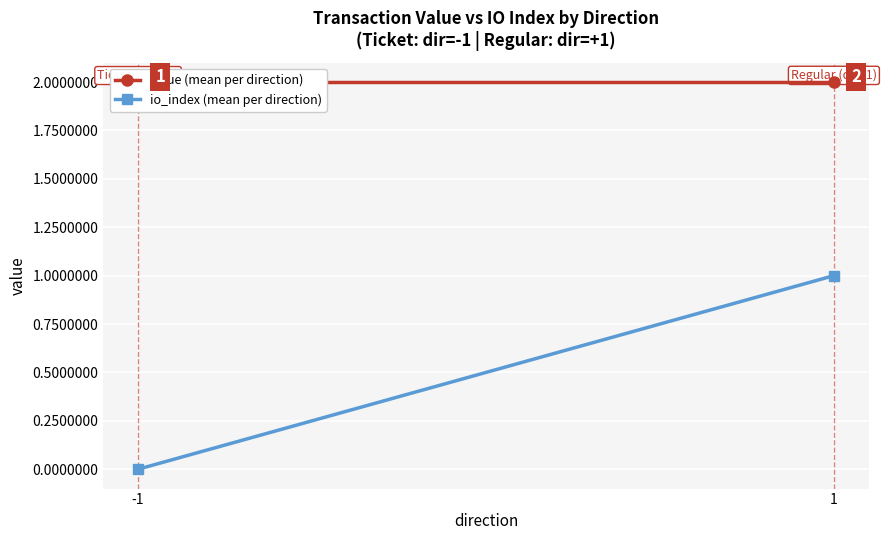

What is the total value across all series at 1?

3.0